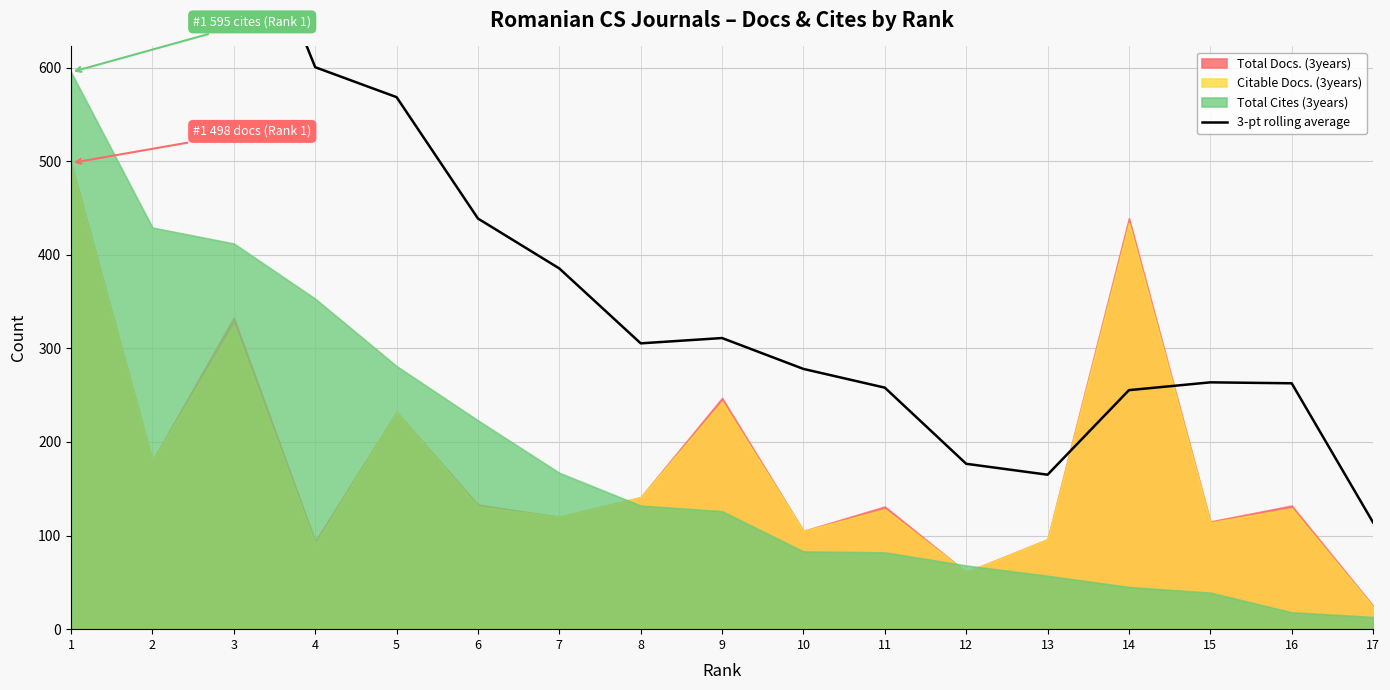

What is the sum of all values?

7142.0